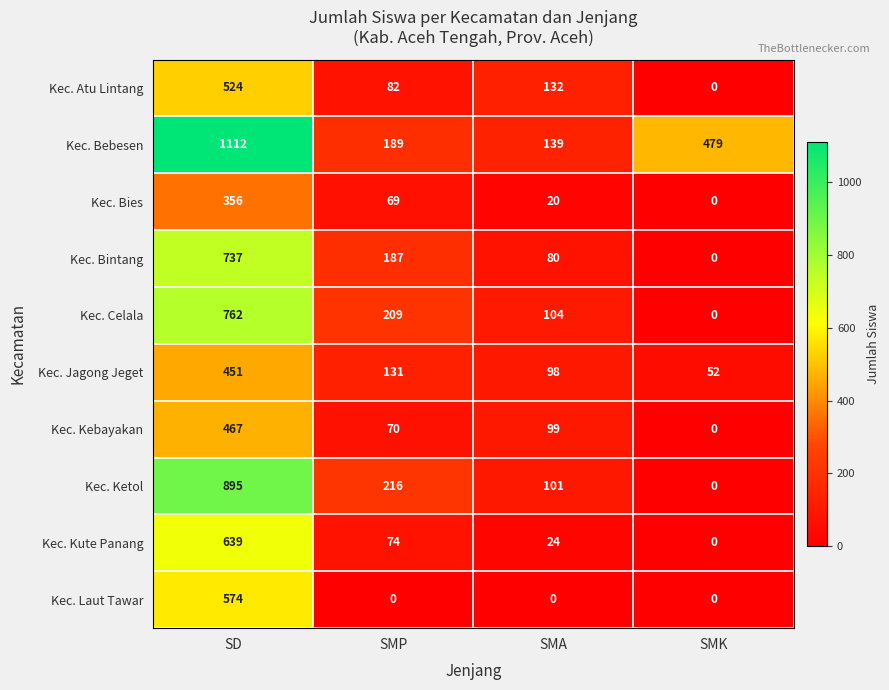

What is the sum of all Kec. Atu Lintang values?

738